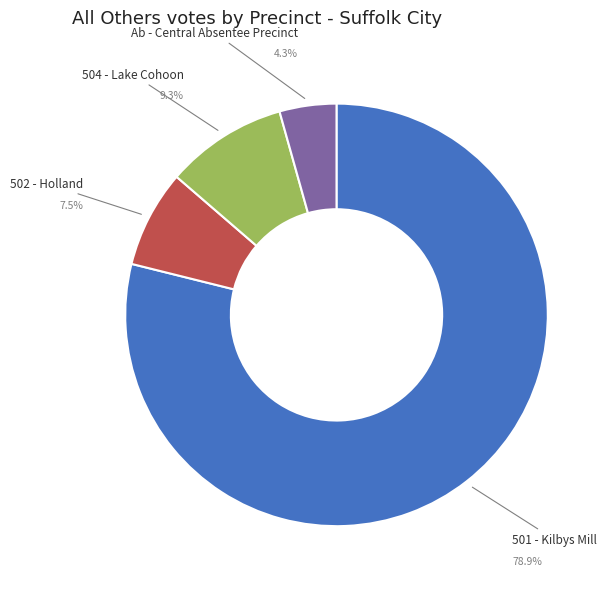

Between 504 - Lake Cohoon and 502 - Holland, which is larger?

504 - Lake Cohoon